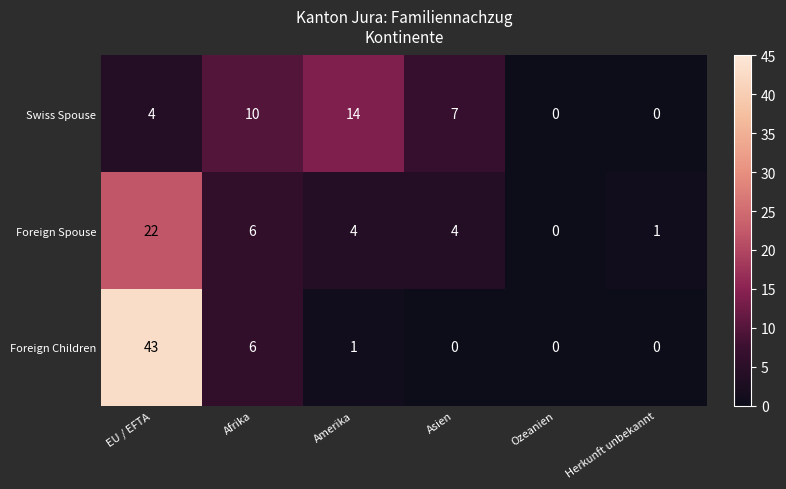

What is the difference between the maximum and minimum values in the Swiss Spouse series?

14